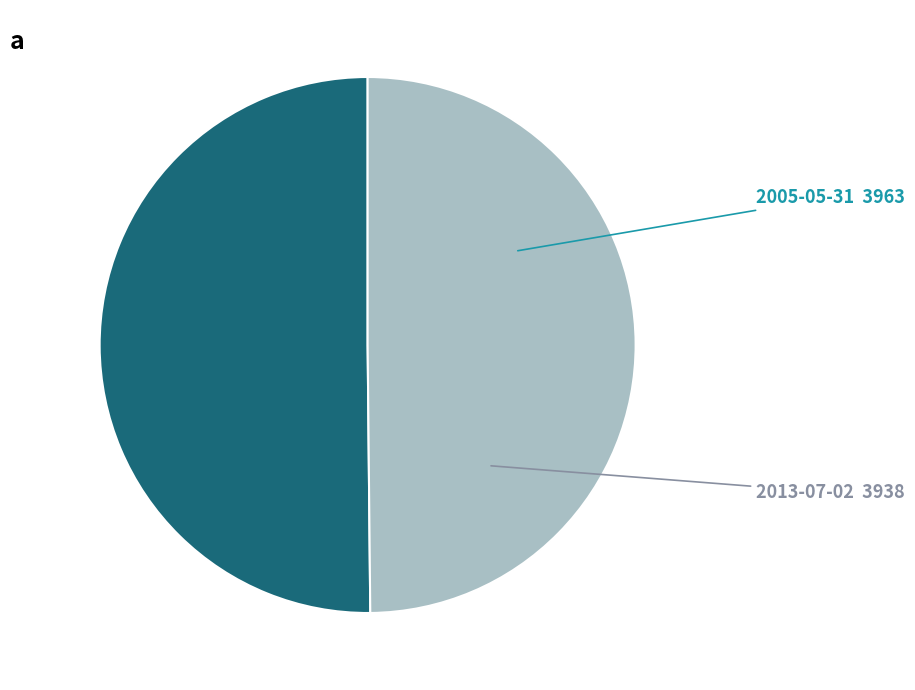

Count the number of slices in the pie.

2